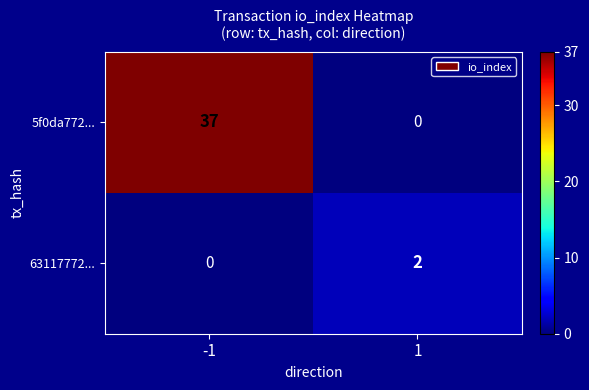

Which series has the largest total across all categories?

5f0da772...